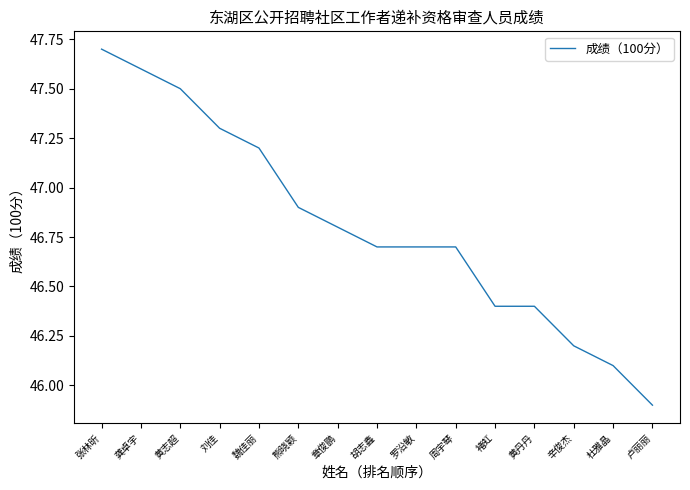

Reading left to right, transcribe all the data shown in this chart.

张林昕=47.7	龚卓宇=47.6	黄志超=47.5	刘佳=47.3	魏佳丽=47.2	熊晓颖=46.9	章俊鹏=46.8	胡志鑫=46.7	罗沿敏=46.7	周宇琴=46.7	褚虹=46.4	黄丹丹=46.4	辛俊杰=46.2	杜雅晶=46.1	卢丽丽=45.9